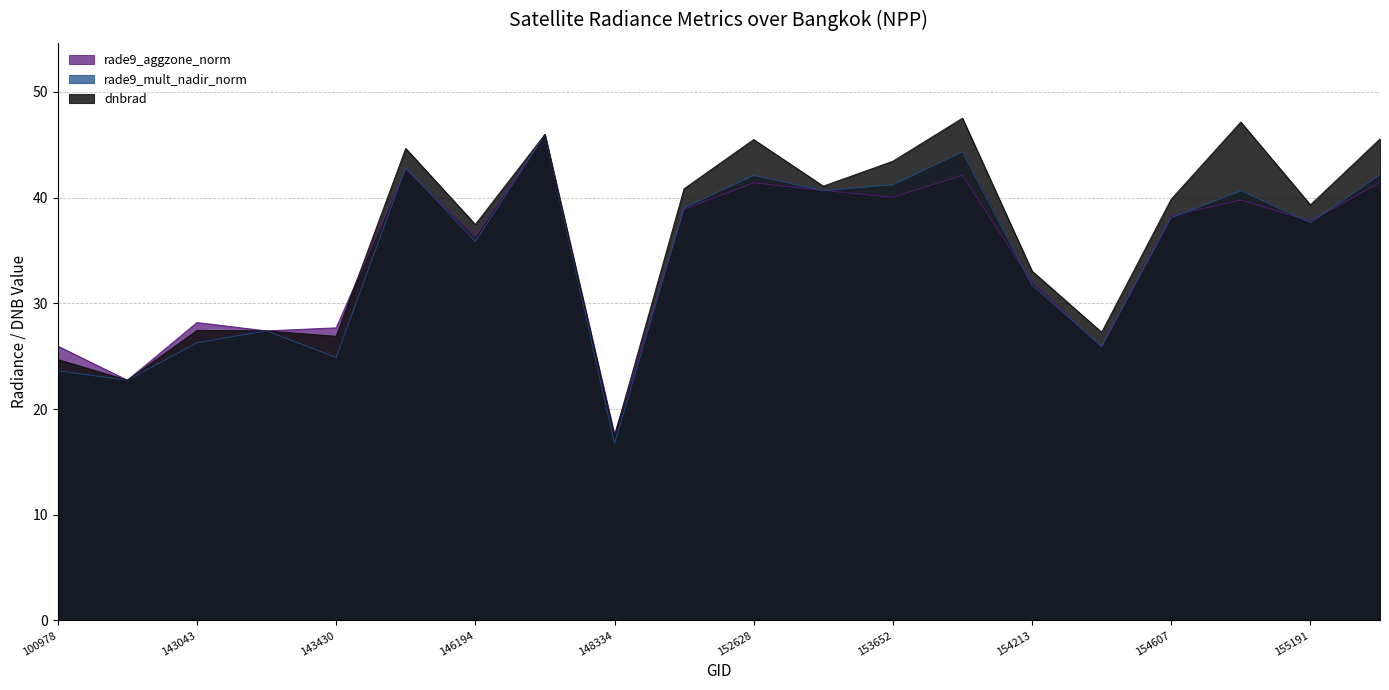

What is the value of the rade9_mult_nadir_norm point at the 13th from the left?

41.2